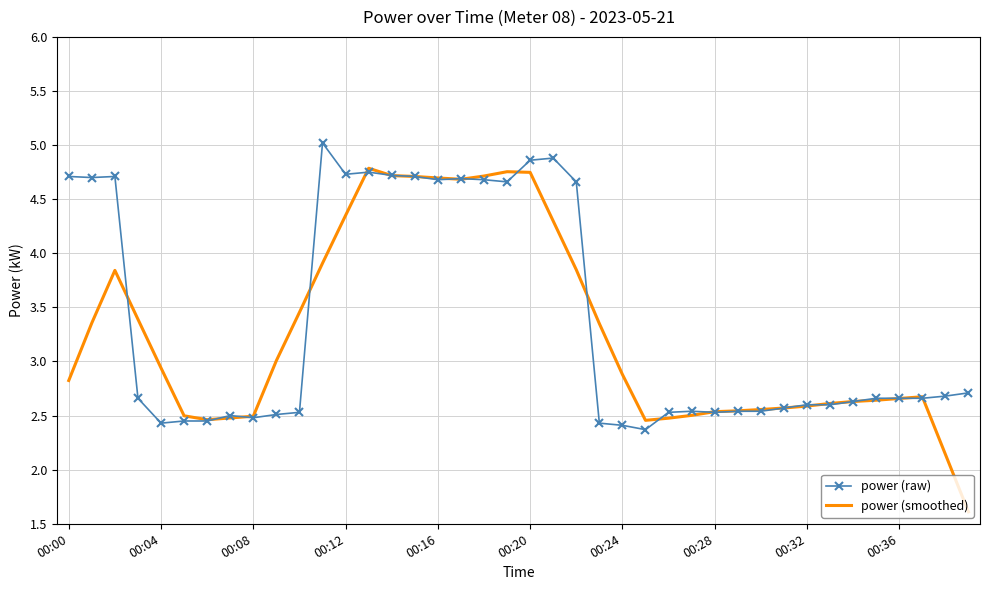

What is the minimum value shown in the chart?

1.6